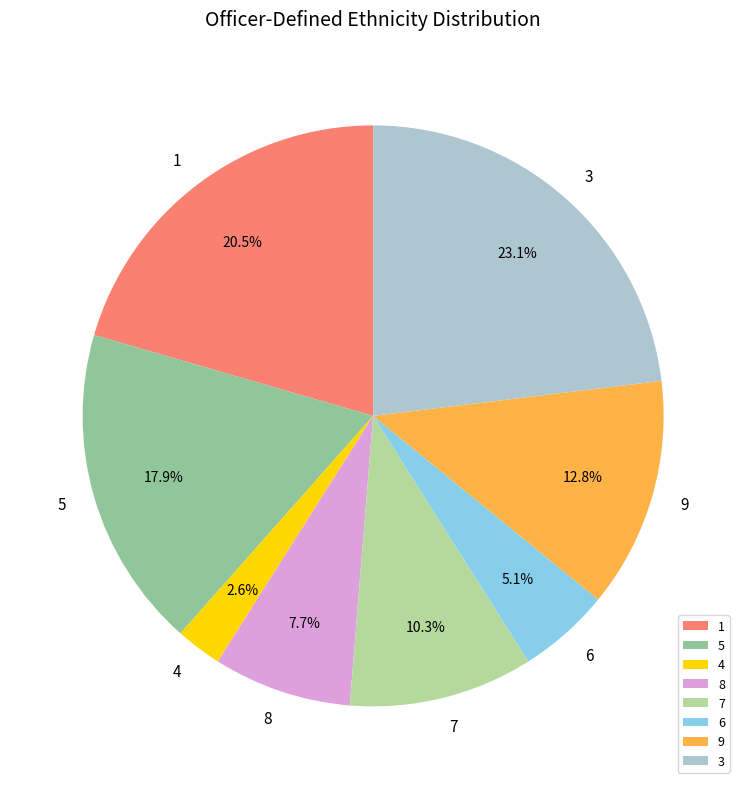

Does any single category account for the majority?

No